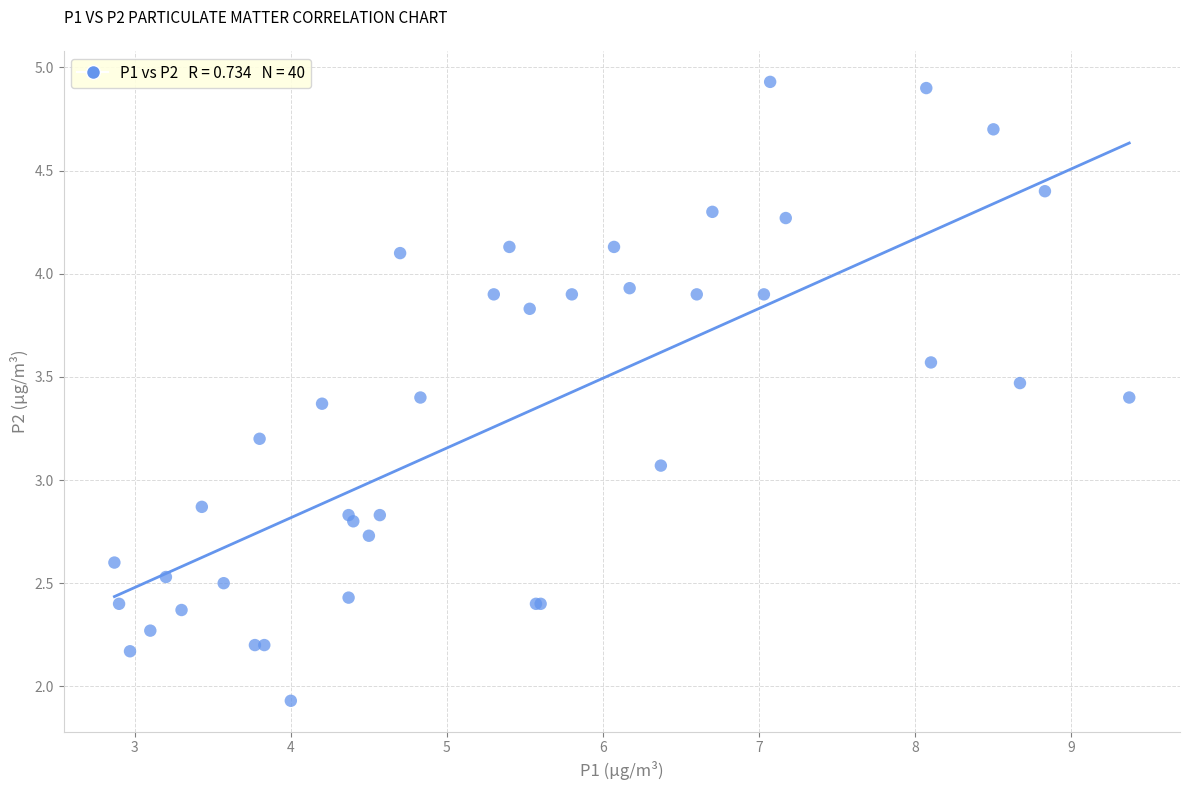

What Y value in the scatter plot is closest to 3?

3.1